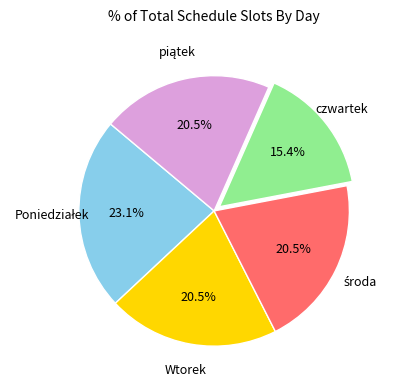

Does any single category account for the majority?

No